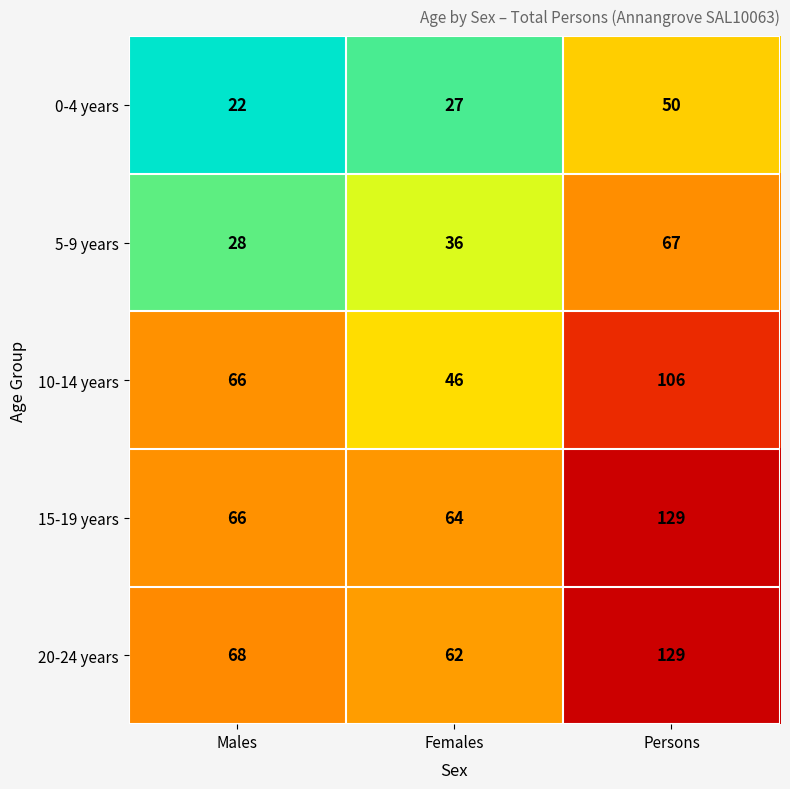

What is the spread (max minus min) of values at Persons?

79